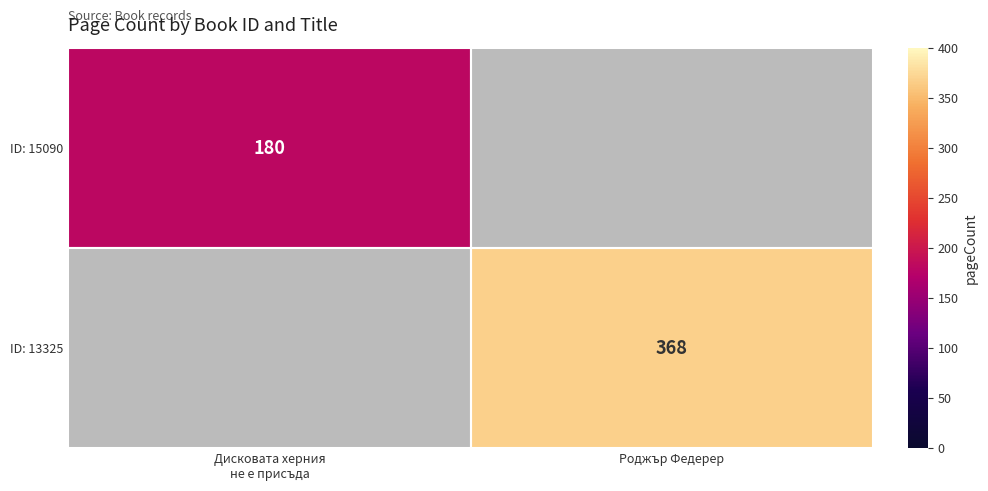

The value of ID: 13325 at Роджър Федерер is 368. True or false?

True